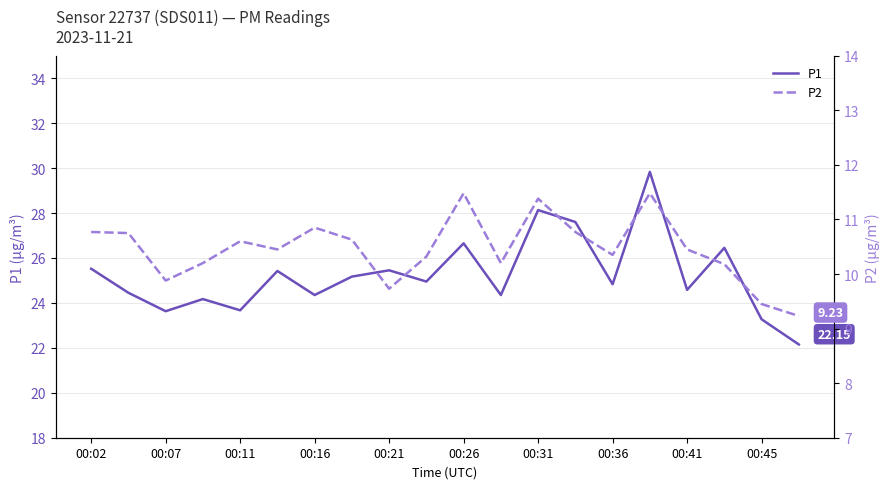

Is it true that P2 equals 19.2 at 00:16?

False